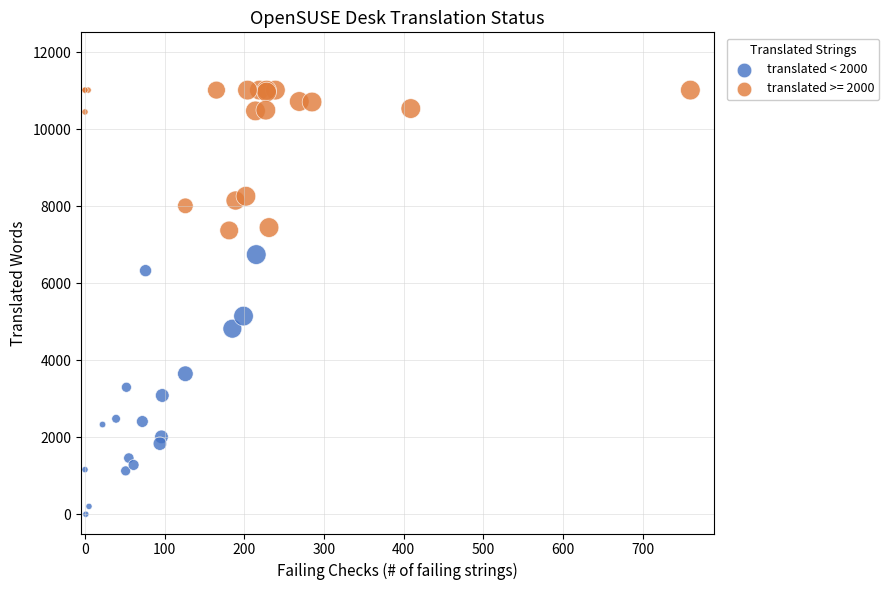

Which series contains the lowest Y value?

translated < 2000